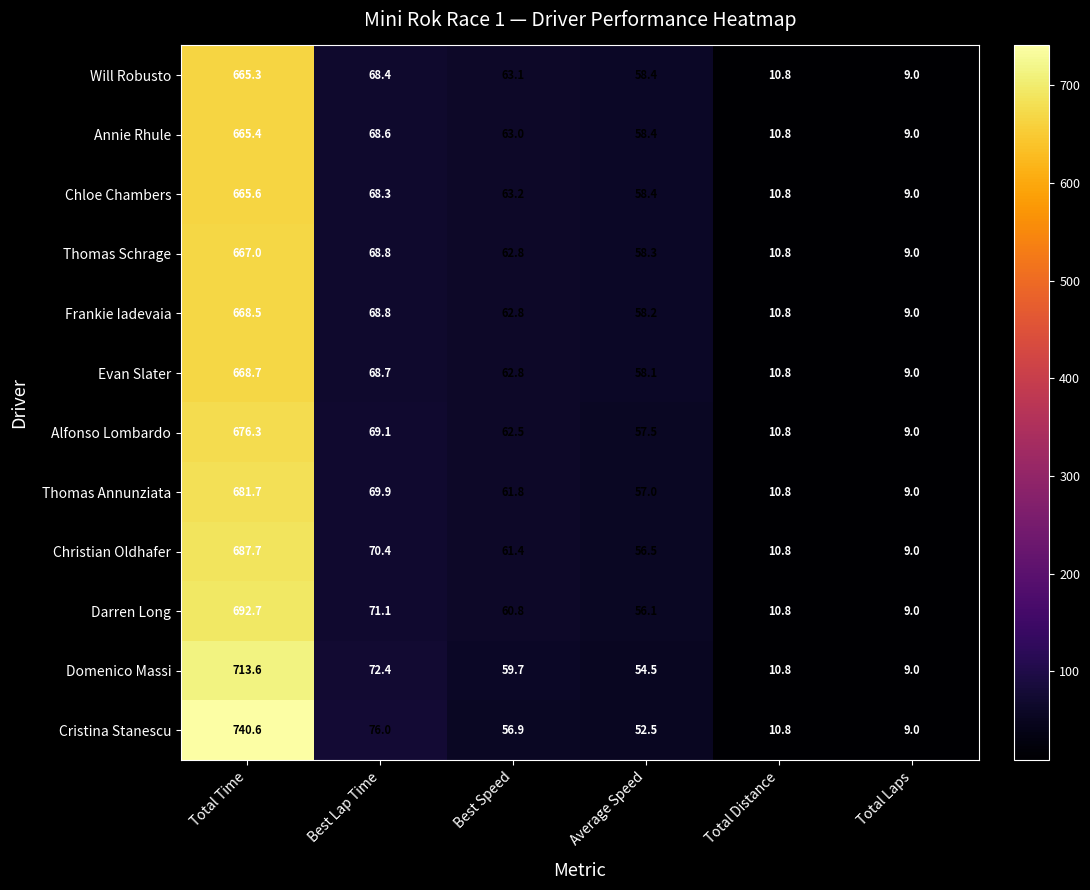

Is the value of Cristina Stanescu at Best Speed greater than the value of Will Robusto at Average Speed?

No